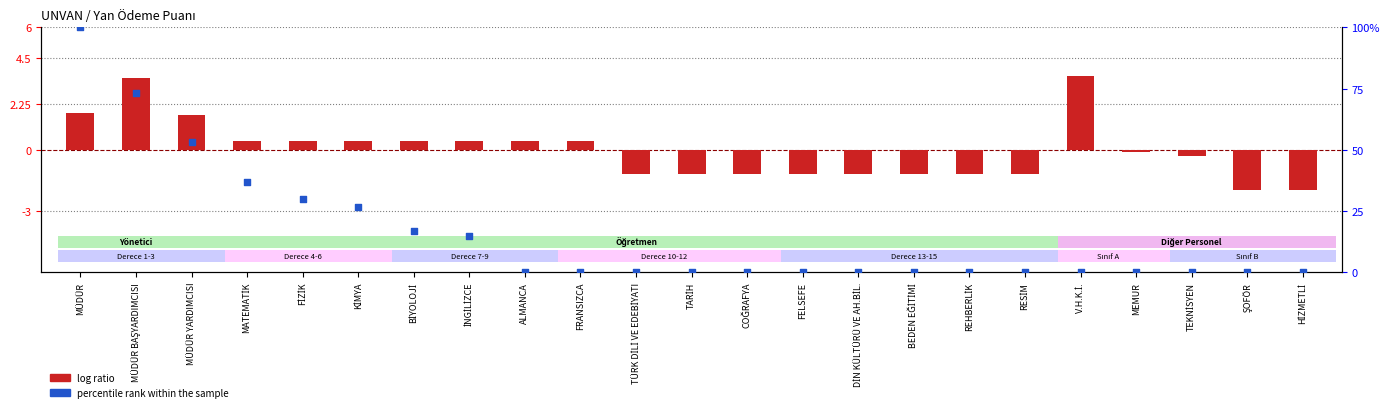

Which series has the largest Y range (max minus min)?

percentile rank within the sample